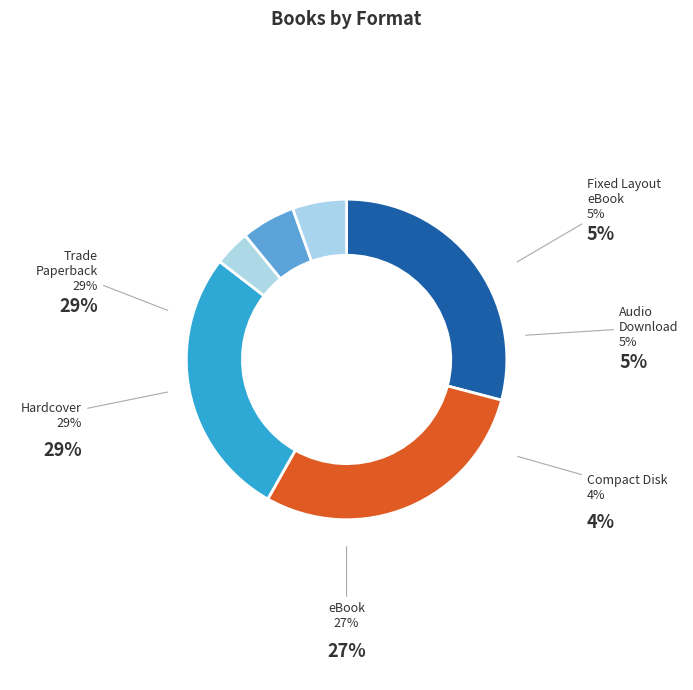

What portion of the pie excludes Compact Disk?

96.4%